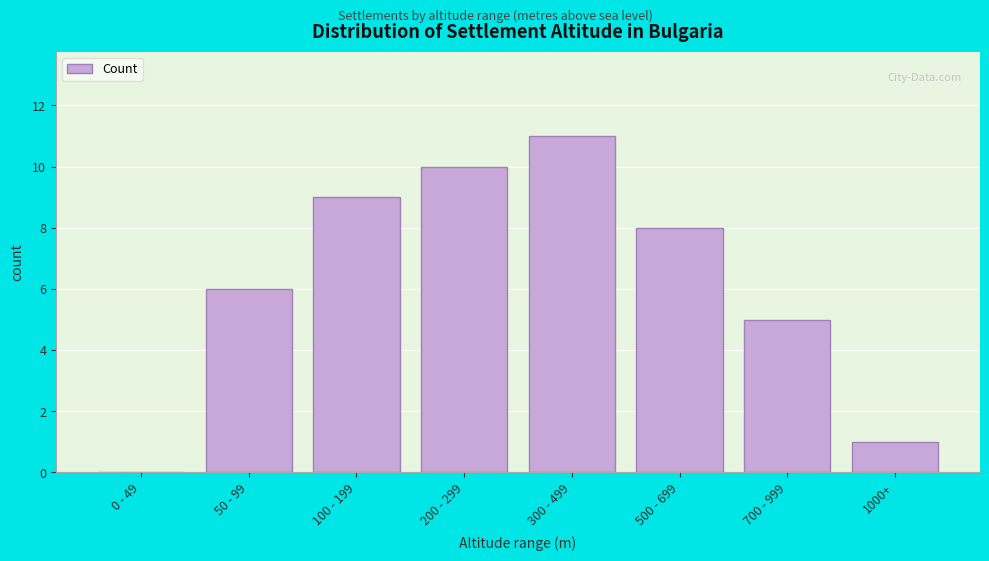

Reading left to right, transcribe all the data shown in this chart.

0 - 49=0	50 - 99=6	100 - 199=9	200 - 299=10	300 - 499=11	500 - 699=8	700 - 999=5	1000+=1